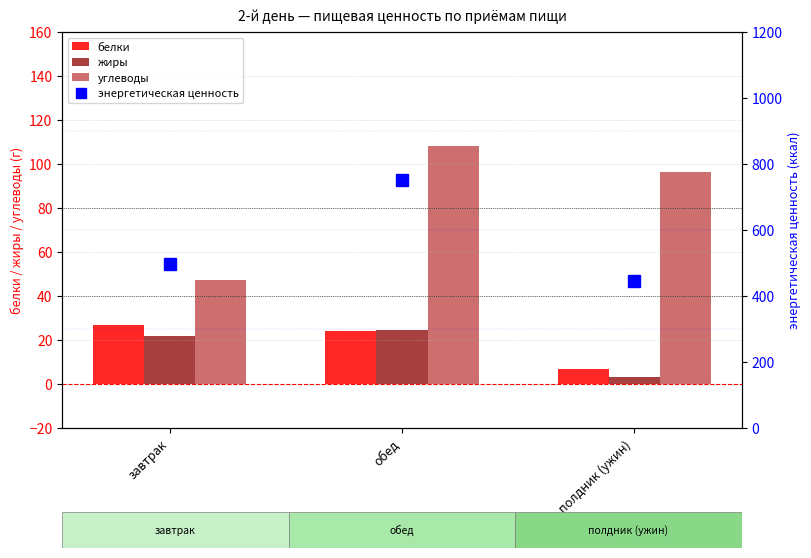

How many groups of bars are there?

3